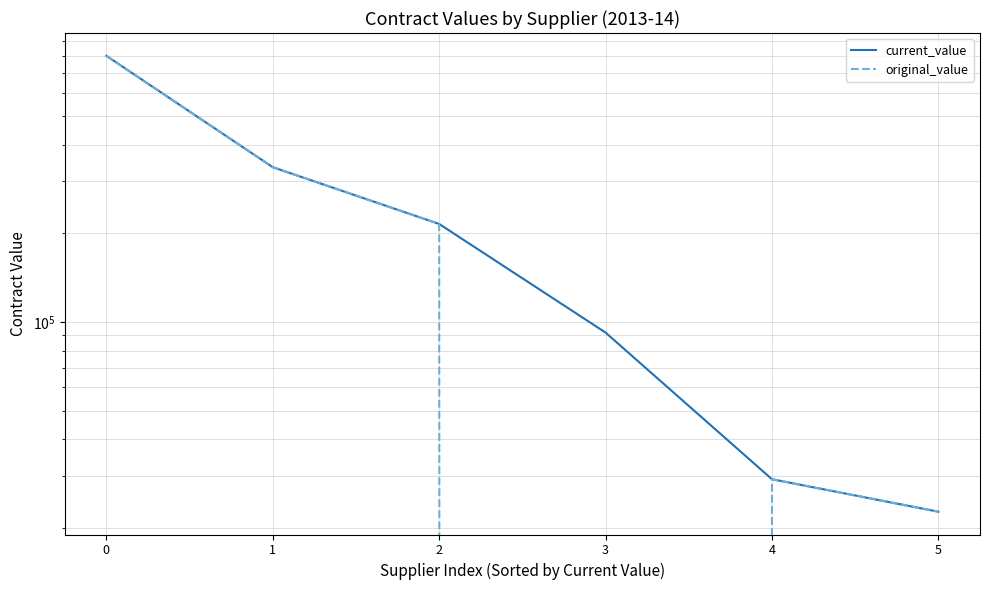

What value does the current_value series have at 5?

22700